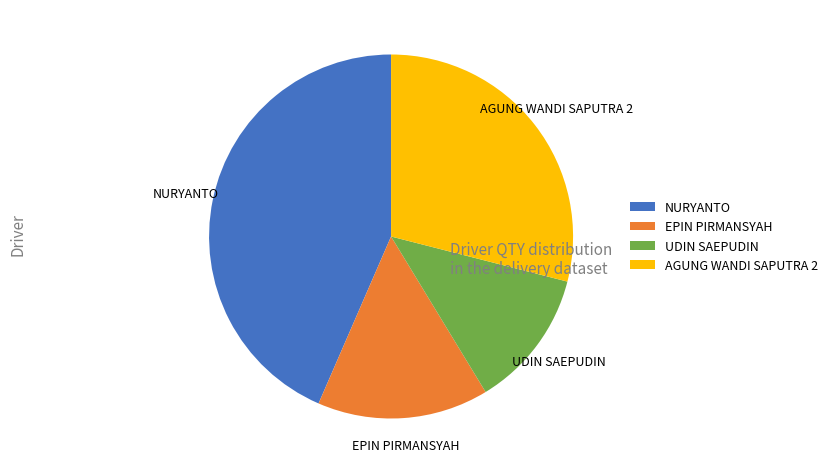

Does any single category account for the majority?

No